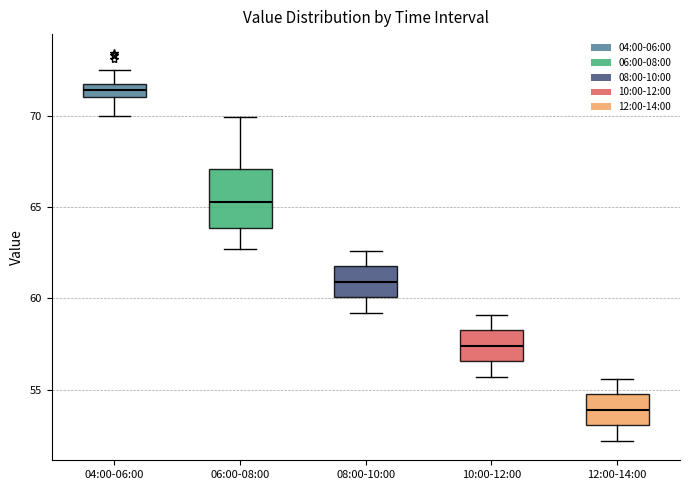

Comparing the boxes themselves (not the whiskers), which one is the tallest?

06:00-08:00